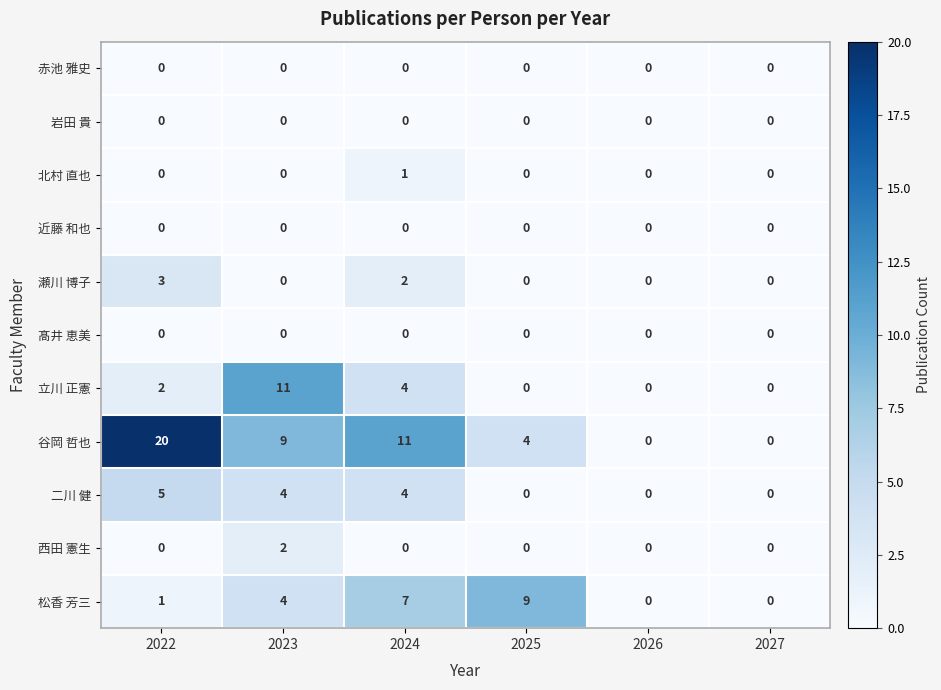

What is the difference between the maximum and minimum values in the 二川 健 series?

5